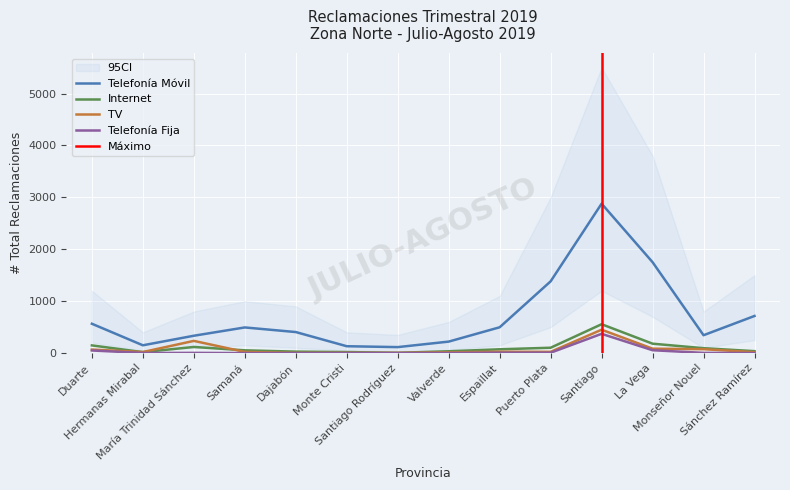

At which label does Telefonía Móvil first exceed 494?

Duarte